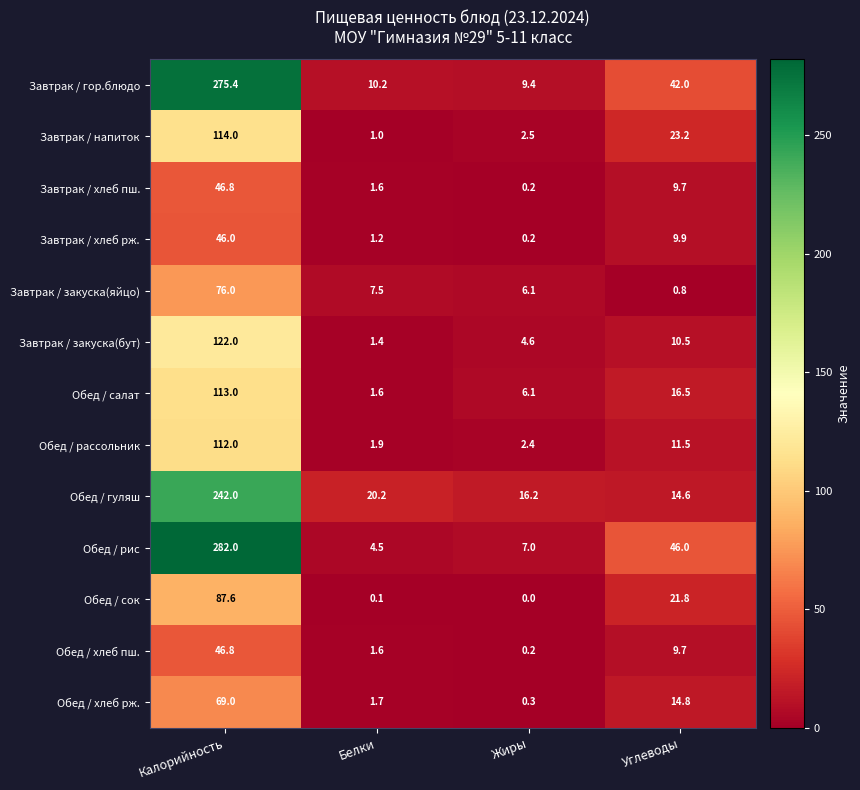

At which category is the sum across all series the highest?

Калорийность